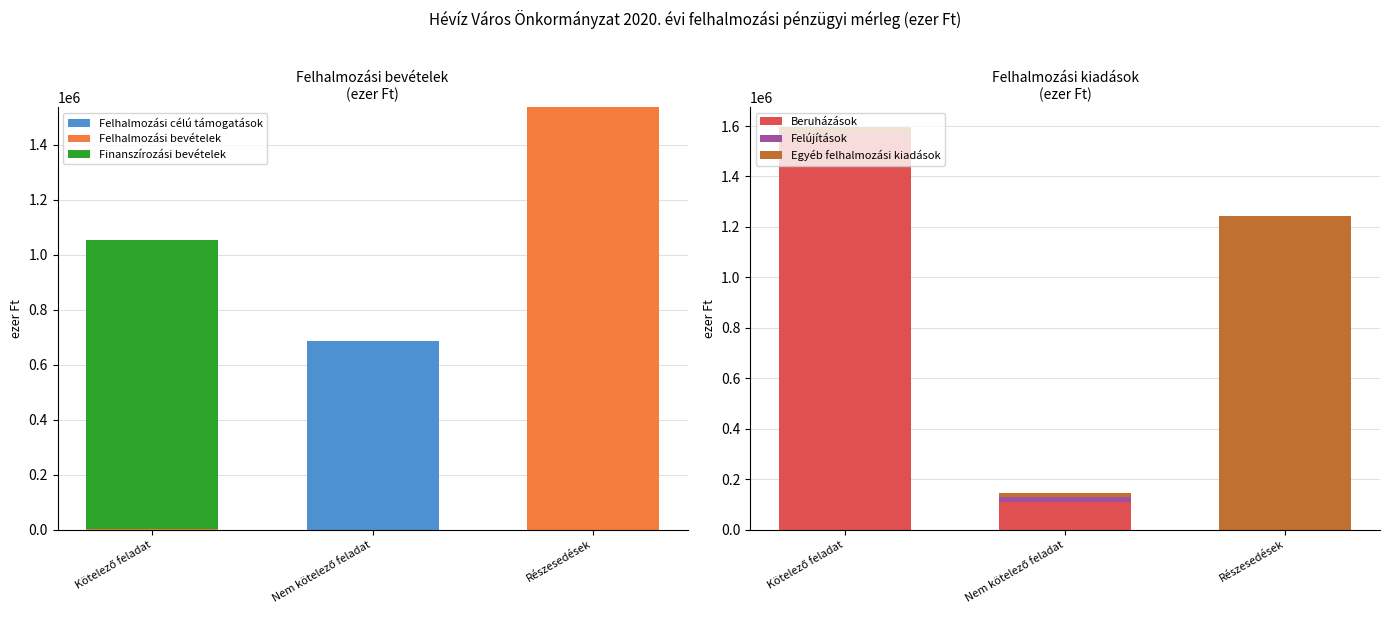

Where does the Beruházások series first go above 110339?

Kötelező feladat